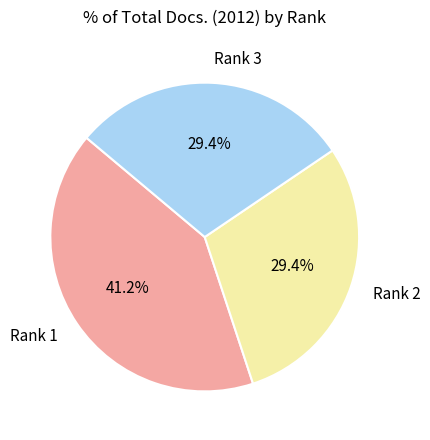

True or false: Rank 2 accounts for 29% of the total.

True